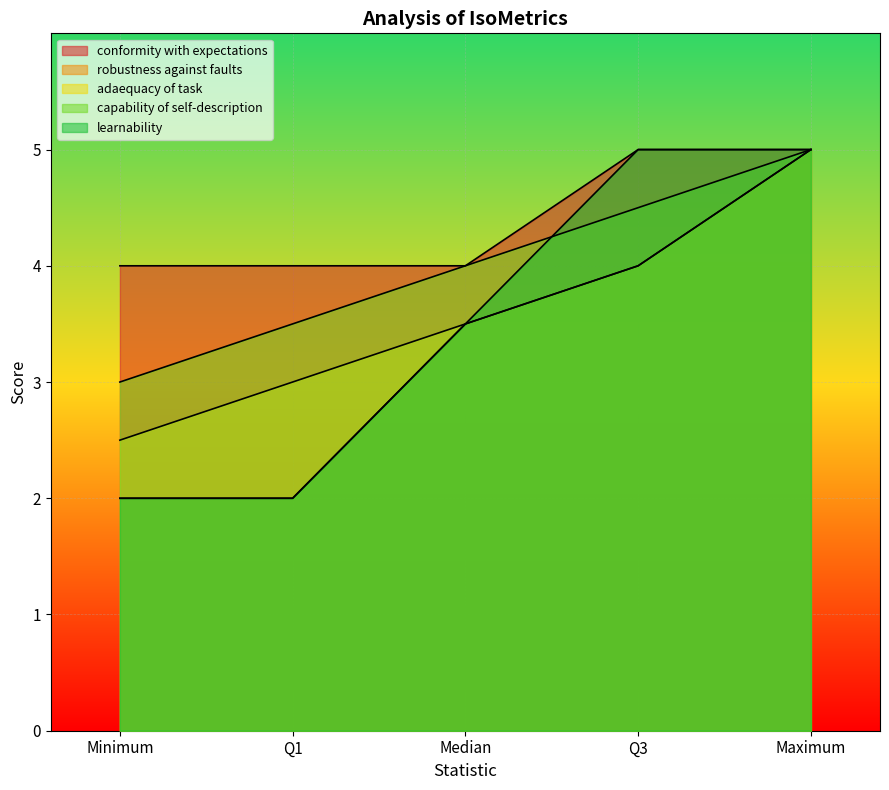

How many data points in robustness against faults are above 3?

3